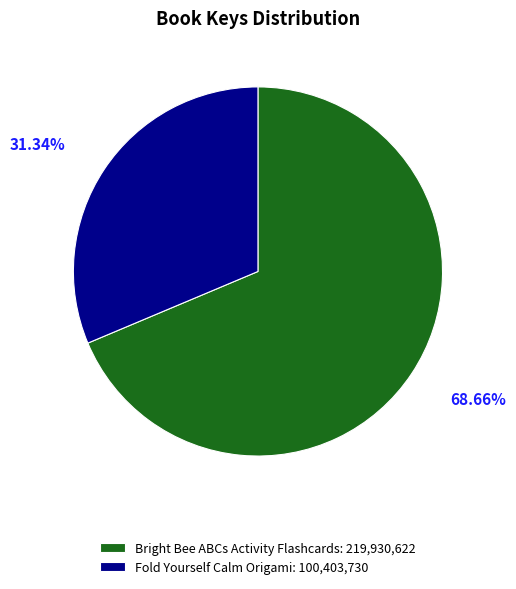

To the nearest percent, what is the difference between the largest and smallest slice percentages?

37%